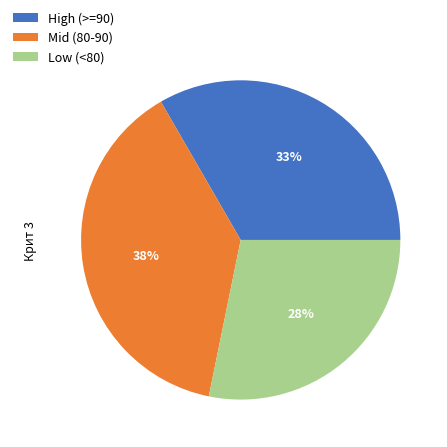

To the nearest percent, what is the difference between the largest and smallest slice percentages?

10%